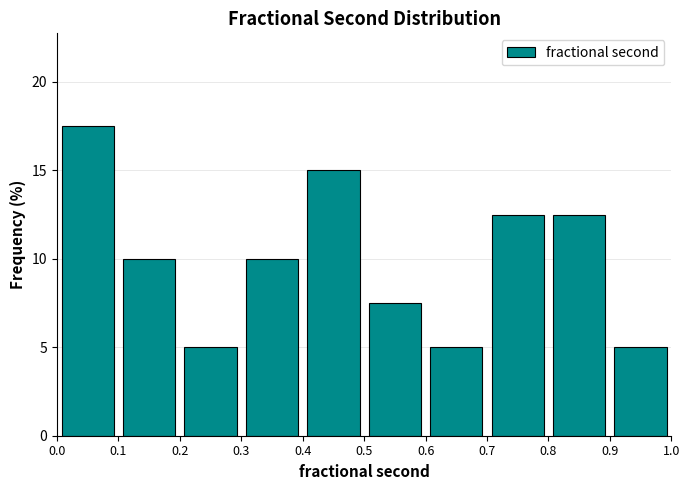

Reading left to right, list every bar in this chart as the range it spans on the x-axis followed by its height. The values are not printed on the chart, so give them approximately, as read against the axis.

0.0 to 0.1: 17.5
0.1 to 0.2: 10.0
0.2 to 0.3: 5.0
0.3 to 0.4: 10.0
0.4 to 0.5: 15.0
0.5 to 0.6: 7.5
0.6 to 0.7: 5.0
0.7 to 0.8: 12.5
0.8 to 0.9: 12.5
0.9 to 1.0: 5.0